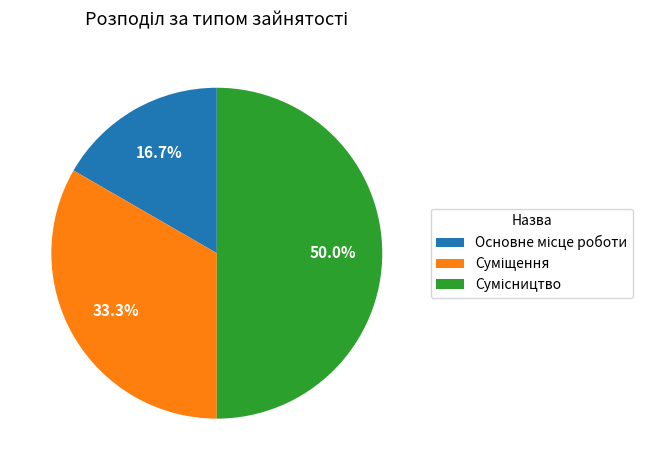

Which slice is the smallest?

Основне місце роботи